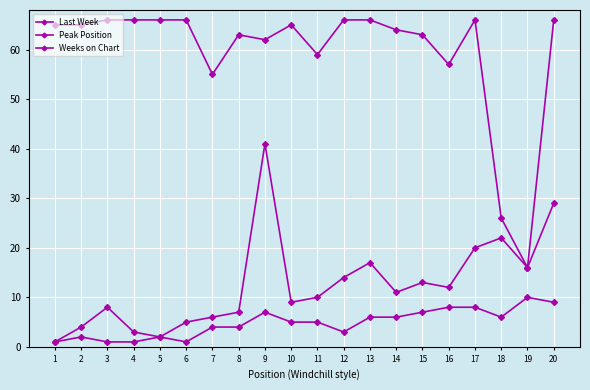

Is this an area chart (filled region under the line)?

No